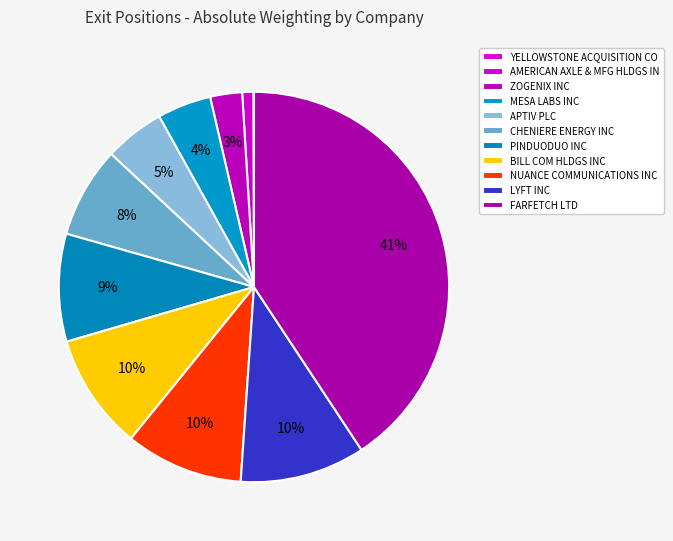

Which has a higher value, MESA LABS INC or APTIV PLC?

APTIV PLC